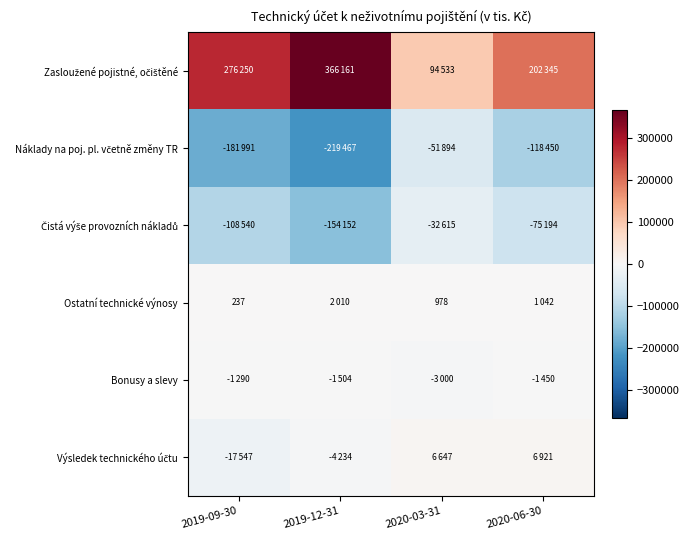

Between 2020-03-31 and 2019-12-31, which is larger?

2019-12-31